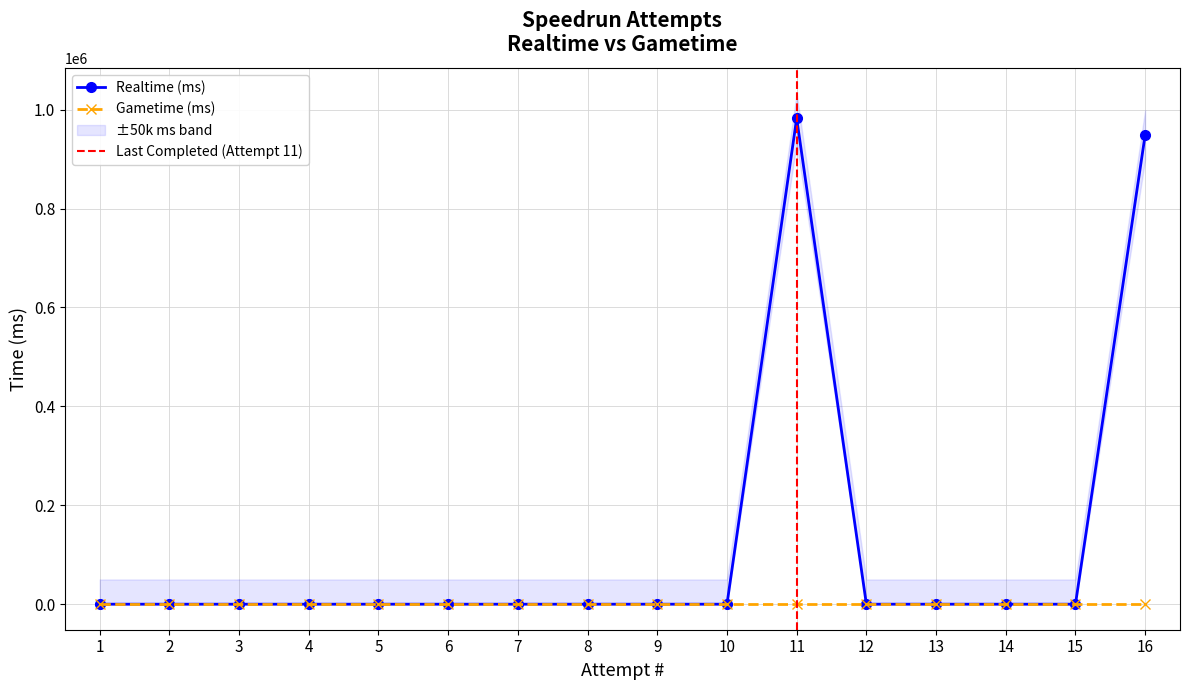

True or false: Gametime (ms) and Realtime (ms) intersect in this chart.

False